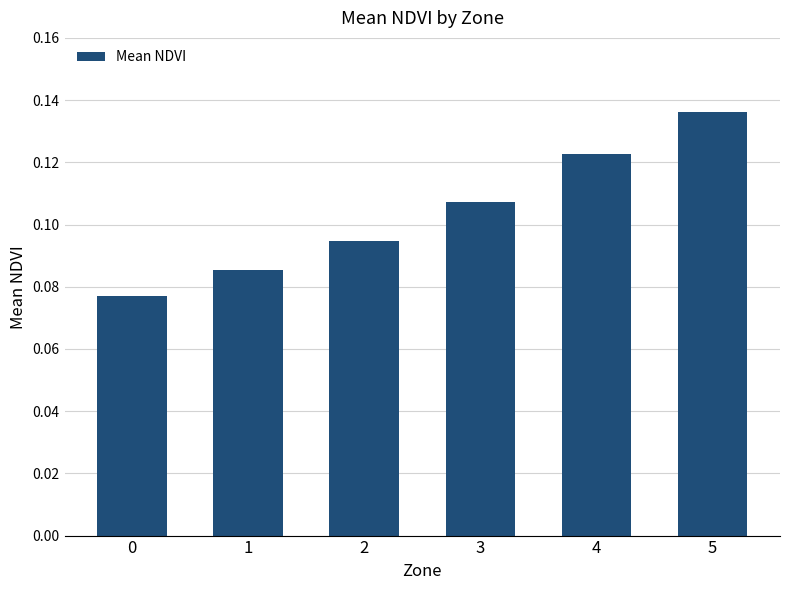

Is it true that the value at 4 is 0.2?

False